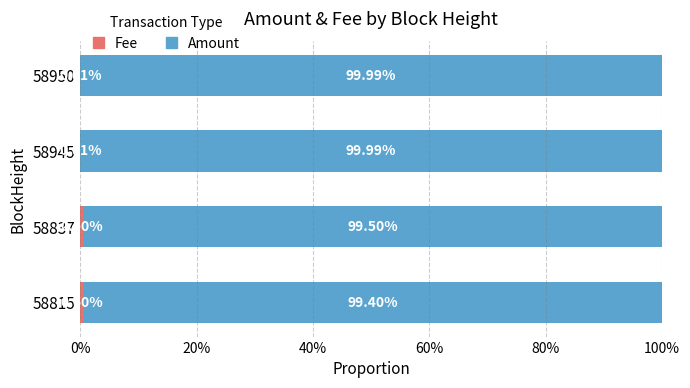

What is the total value across all series at 58950?

100.0